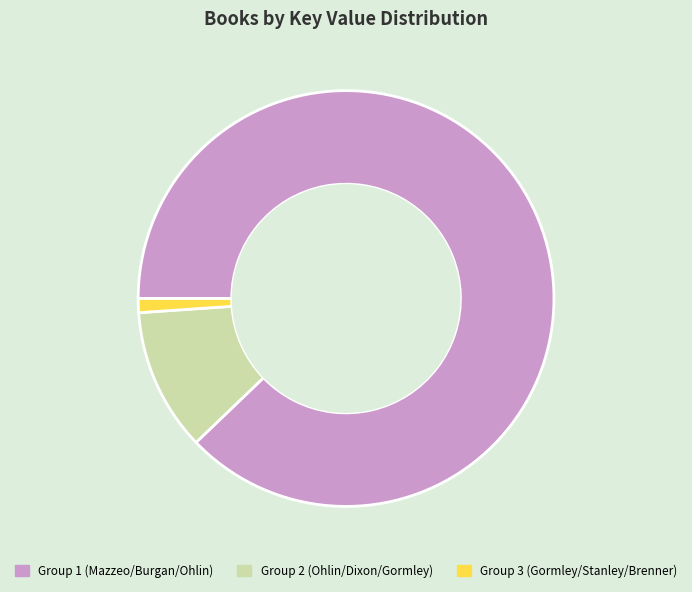

Do Group 2 (Ohlin/Dixon/Gormley) and Group 3 (Gormley/Stanley/Brenner) together represent more than half of the pie?

No